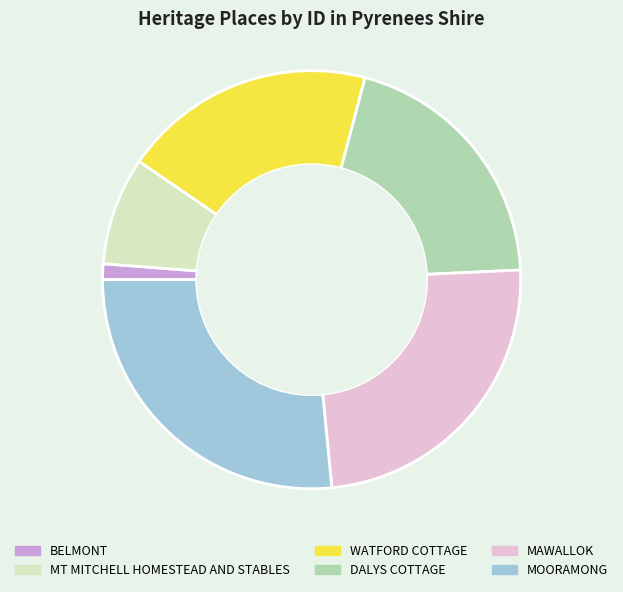

How many slices are in this pie chart?

6